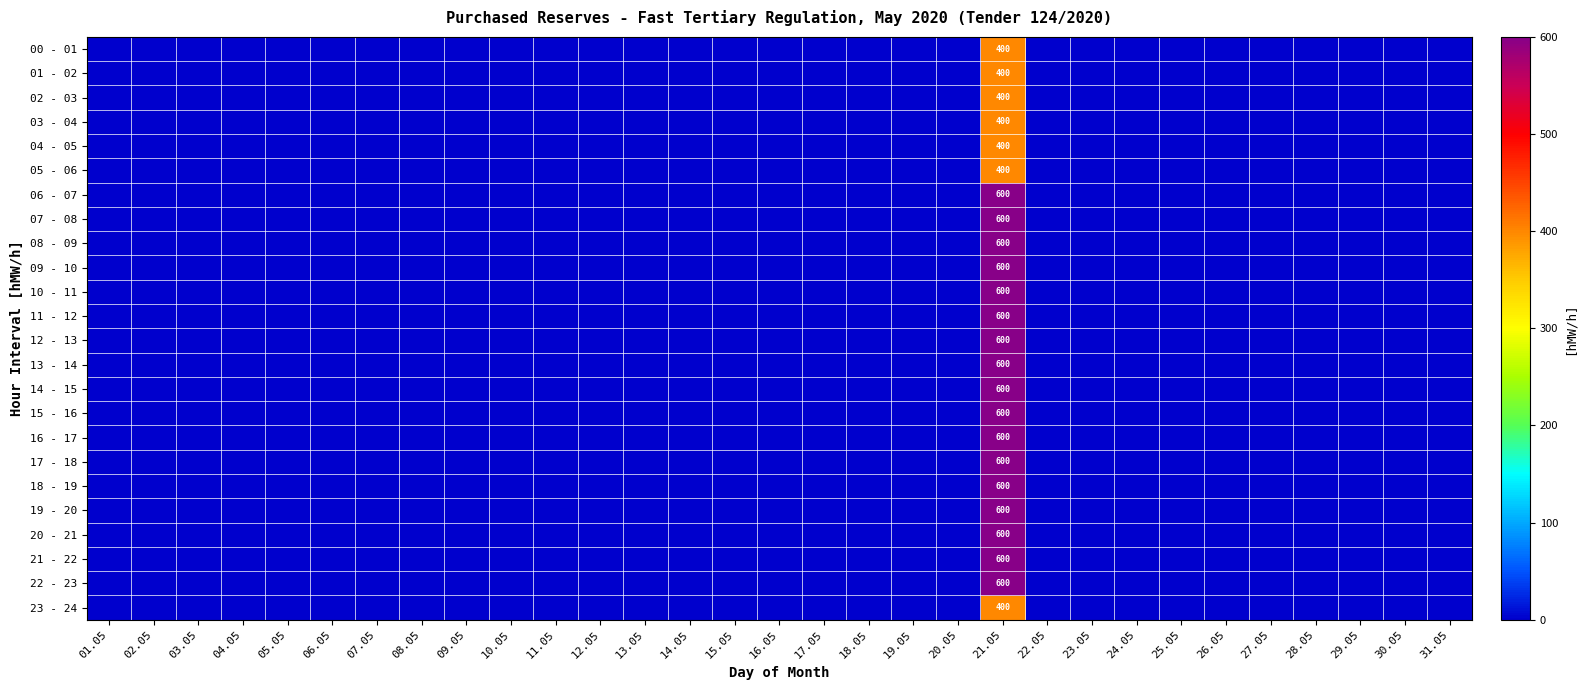

Is the value of 13 - 14 at 31.05 greater than the value of 20 - 21 at 07.05?

No